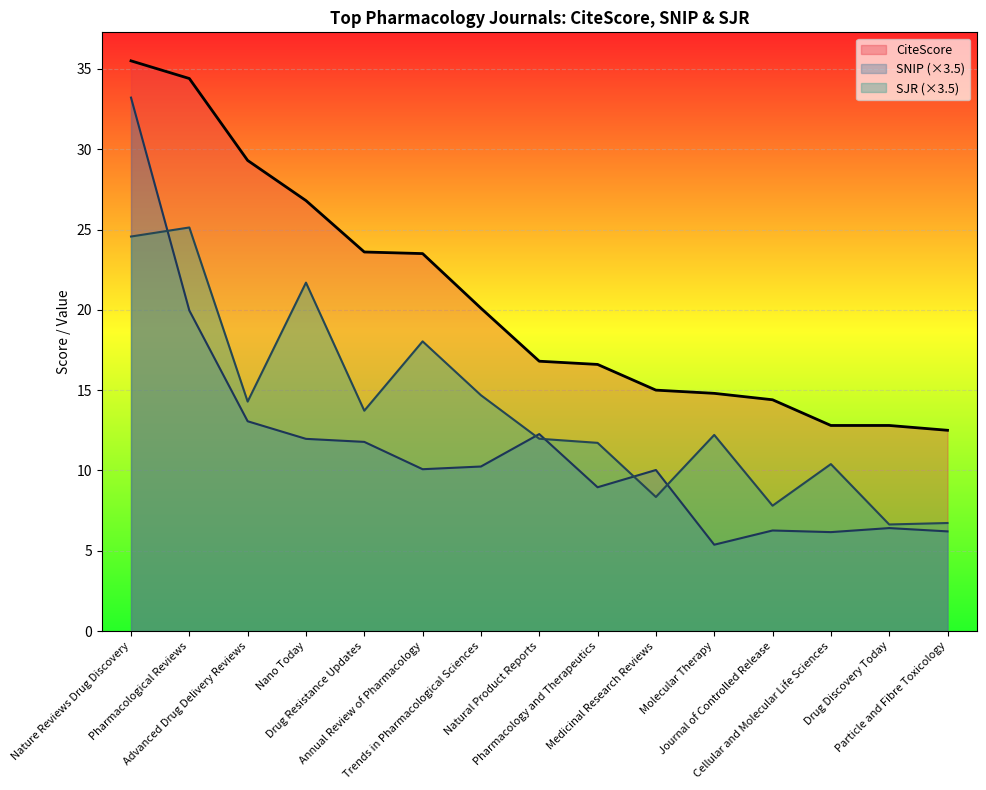

What is the value of the SNIP point at the 7th from the left?

10.2